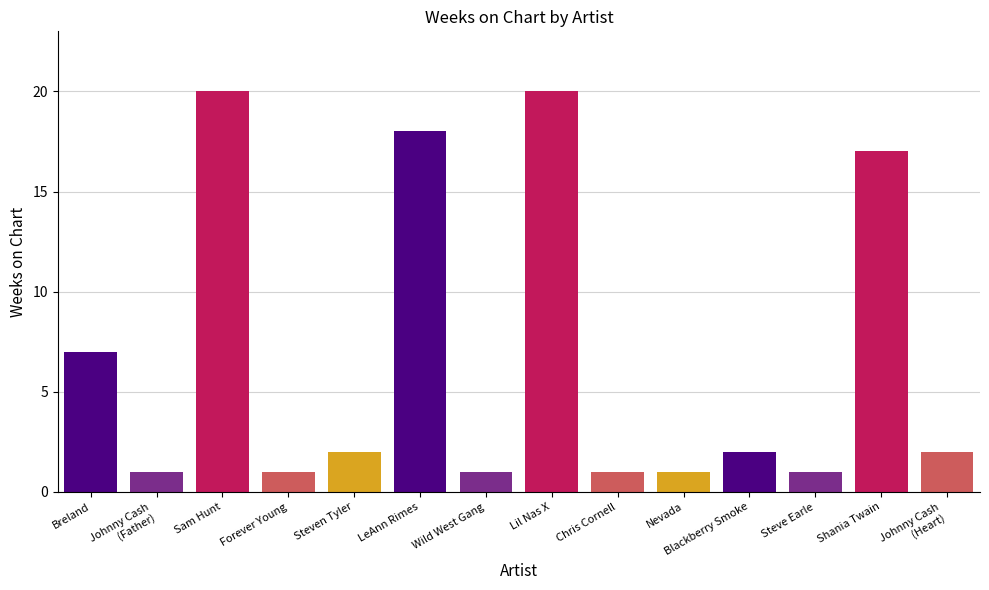

What is the ratio of the value at Breland to the value at Johnny Cash
(Heart)?

3.5